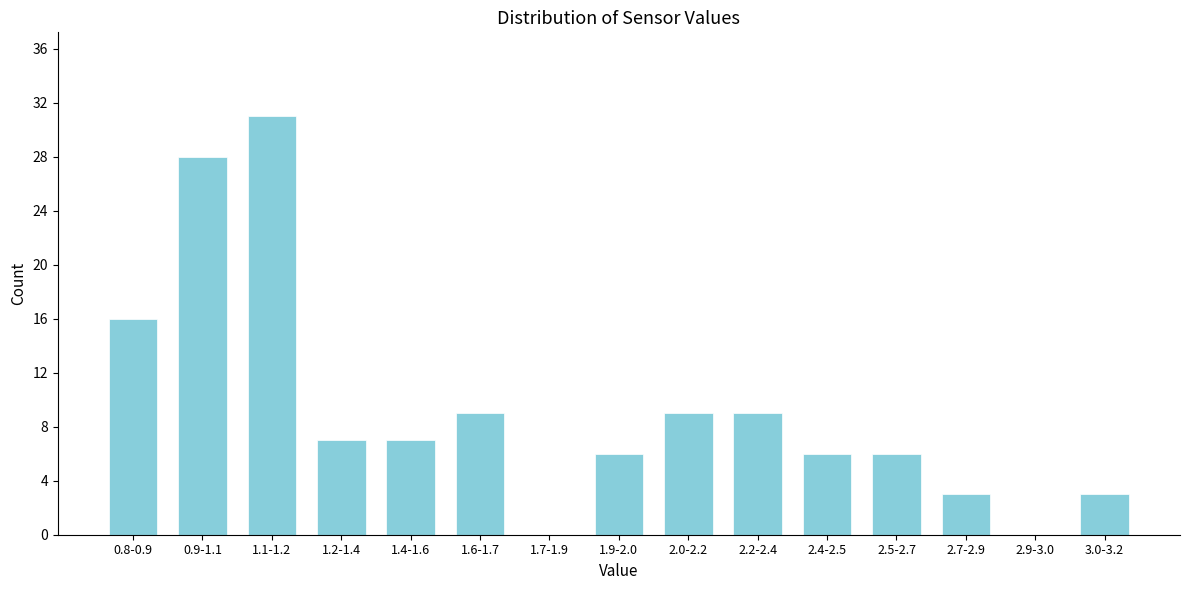

Reading left to right, what are all the values shown in this chart?

0.8-0.9=16	0.9-1.1=28	1.1-1.2=31	1.2-1.4=7	1.4-1.6=7	1.6-1.7=9	1.7-1.9=0	1.9-2.0=6	2.0-2.2=9	2.2-2.4=9	2.4-2.5=6	2.5-2.7=6	2.7-2.9=3	2.9-3.0=0	3.0-3.2=3